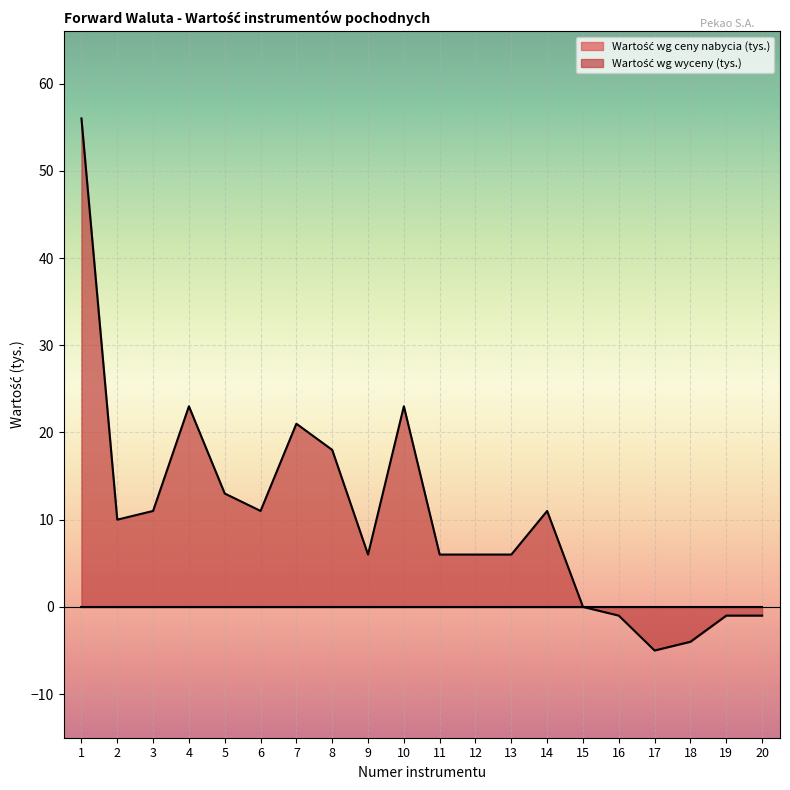

How many distinct data groups are displayed?

2